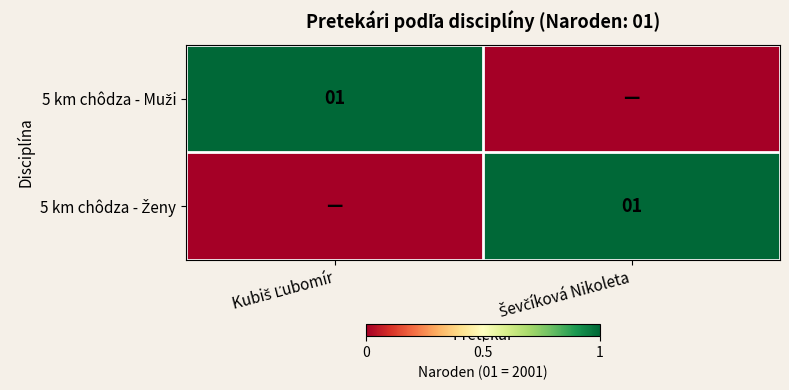

True or false: 5 km chôdza - Ženy has a value of 0 at Ševčíková Nikoleta.

False